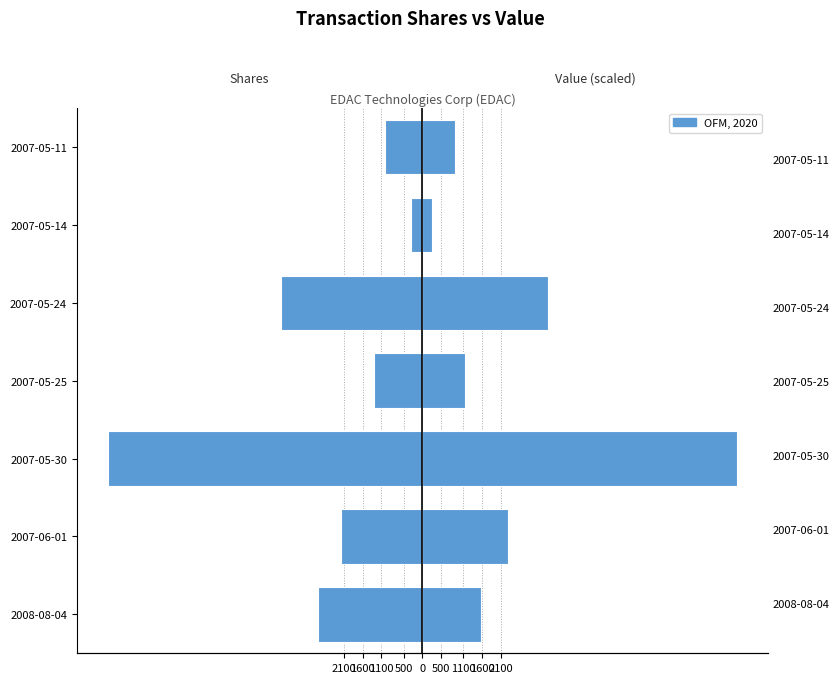

How many bars are there in each group?

2